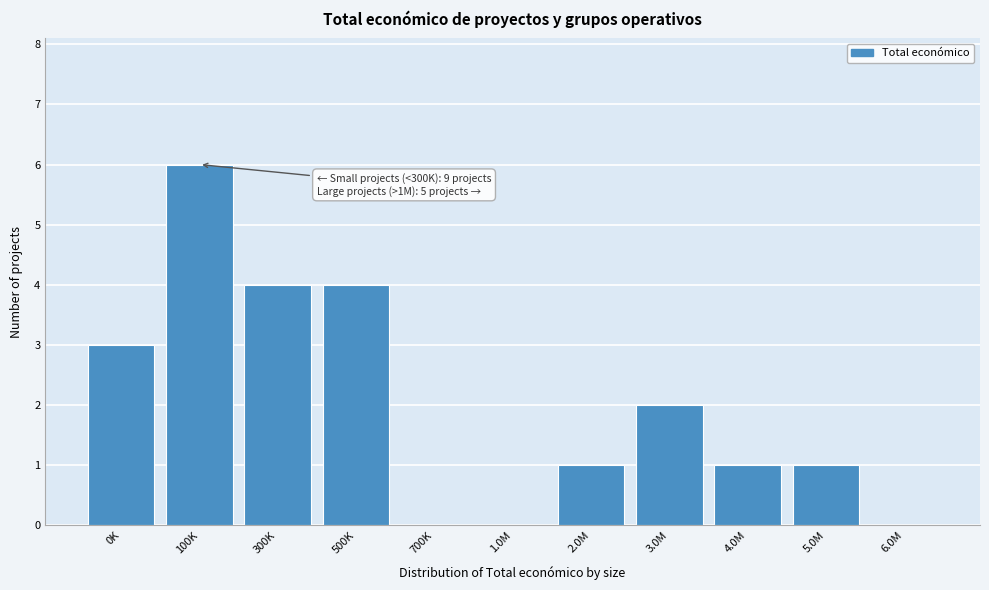

Reading left to right, what are all the values shown in this chart?

0K=3	100K=6	300K=4	500K=4	700K=0	1.0M=0	2.0M=1	3.0M=2	4.0M=1	5.0M=1	6.0M=0